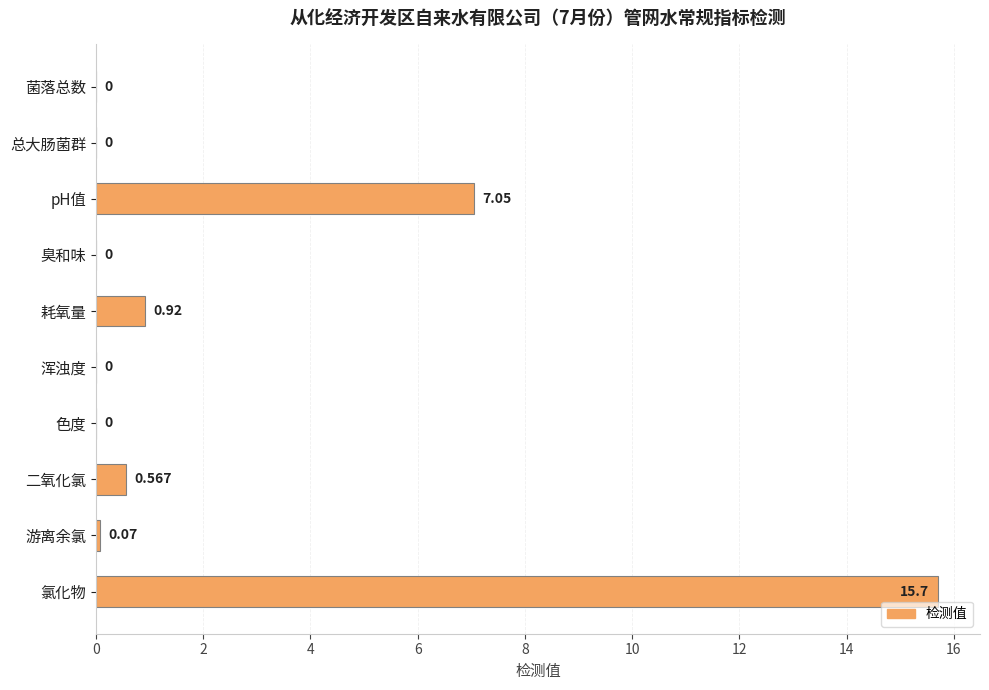

Count the number of categories in the chart.

10